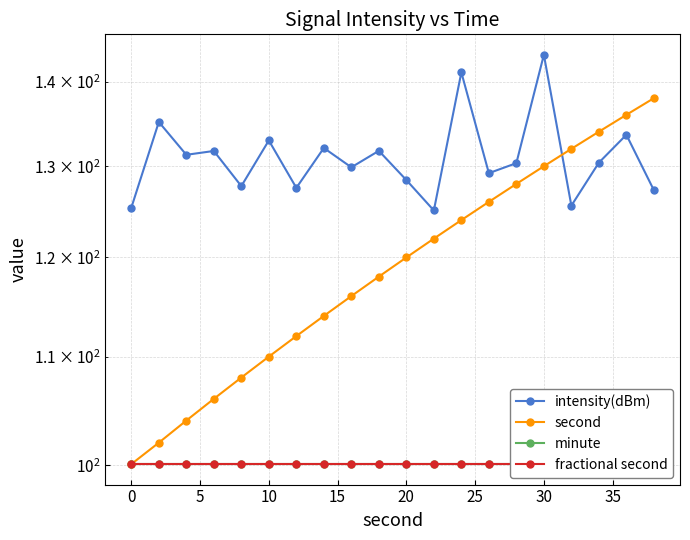

Does the chart display data point markers on the line(s)?

Yes